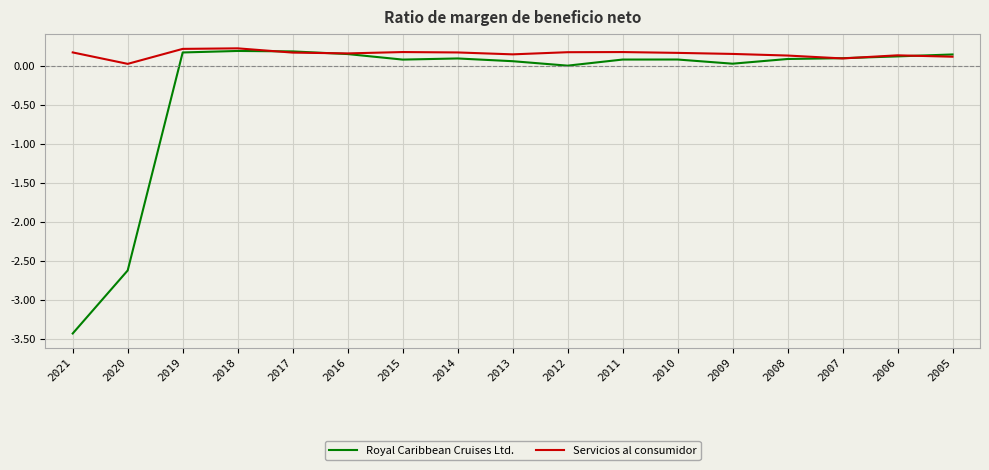

Rank the series by their average value, from lowest to highest.

Royal Caribbean Cruises Ltd., Servicios al consumidor